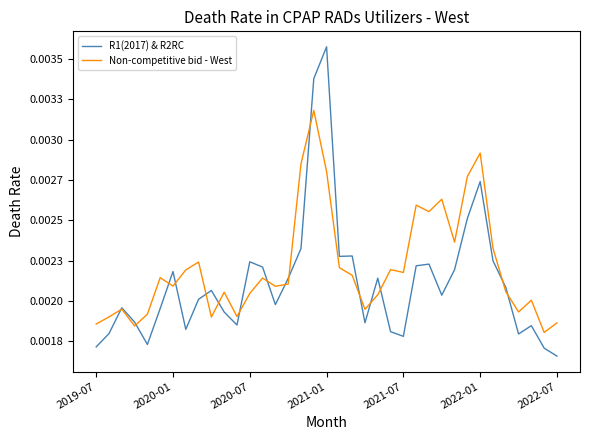

What are all the series names shown in the legend?

R1(2017) & R2RC, Non-competitive bid - West